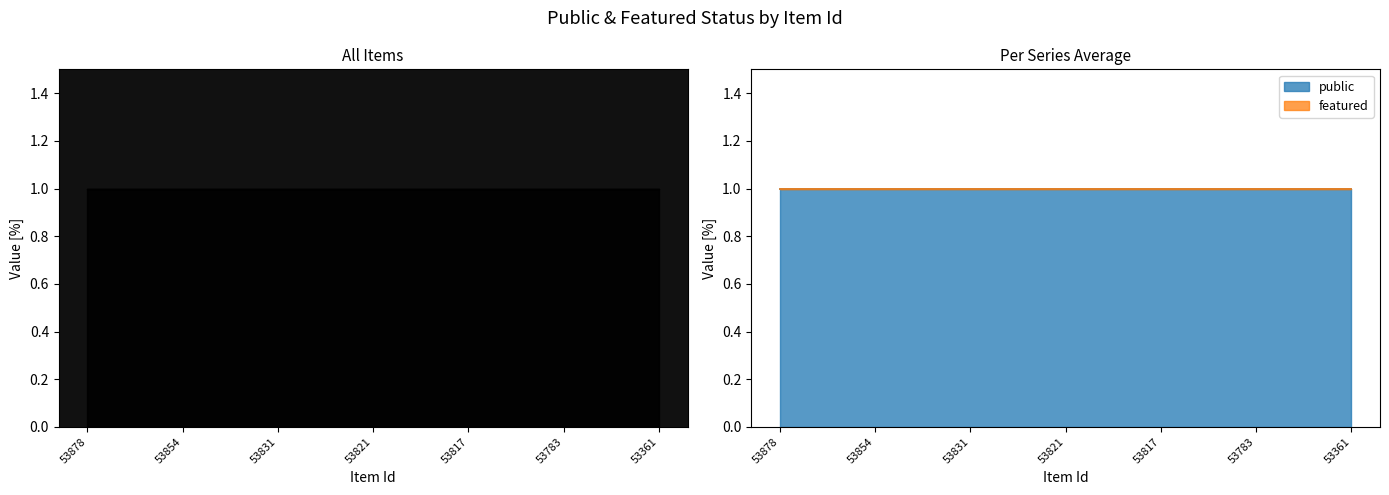

At how many categories does at least one series exceed 0?

7